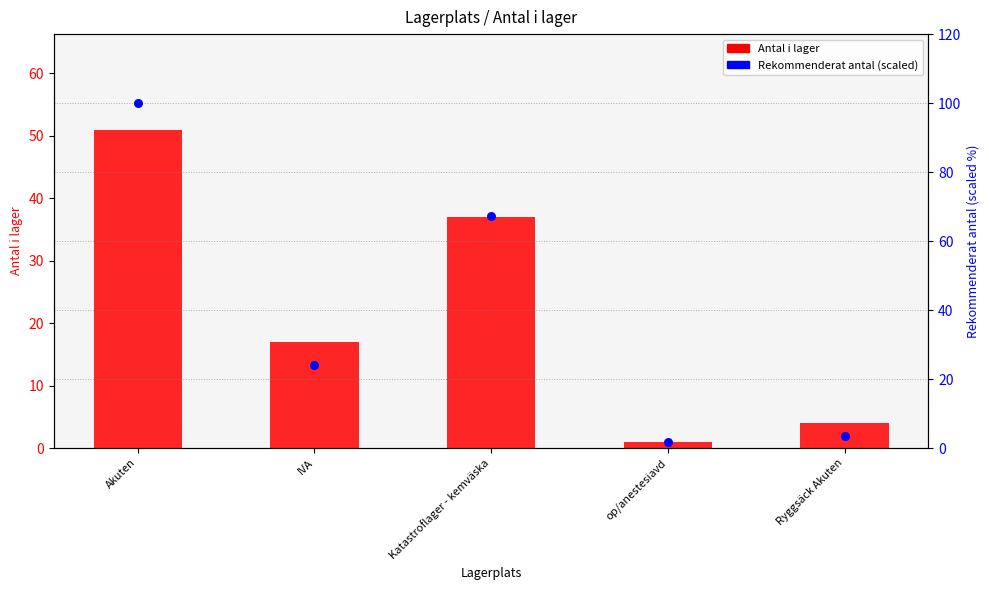

Which series contains the highest Y value?

Rekommenderat antal (percentile)